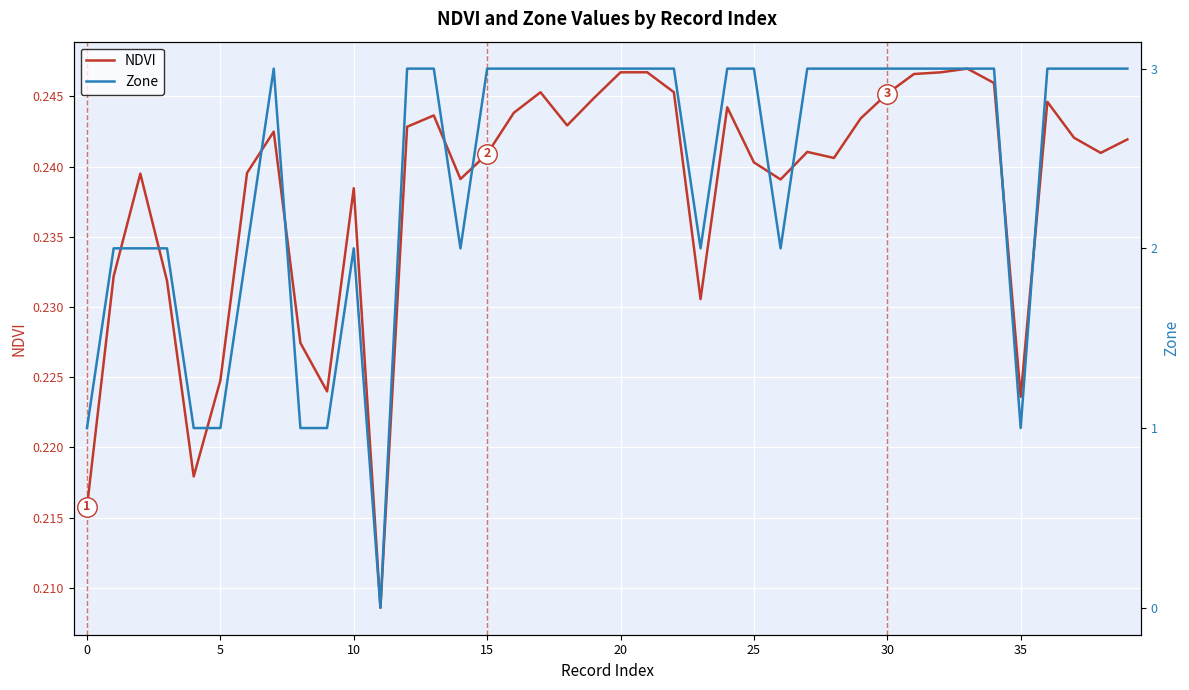

Which series has the widest spread of values?

Zone